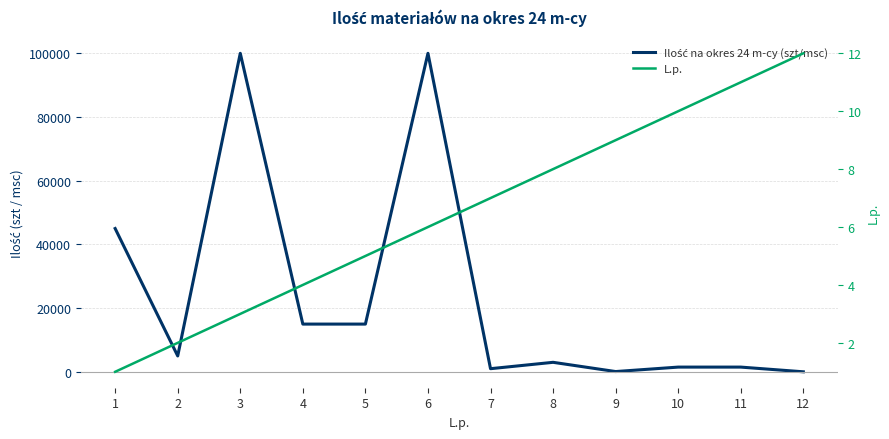

Which category has the lowest value in the L.p. series?

1